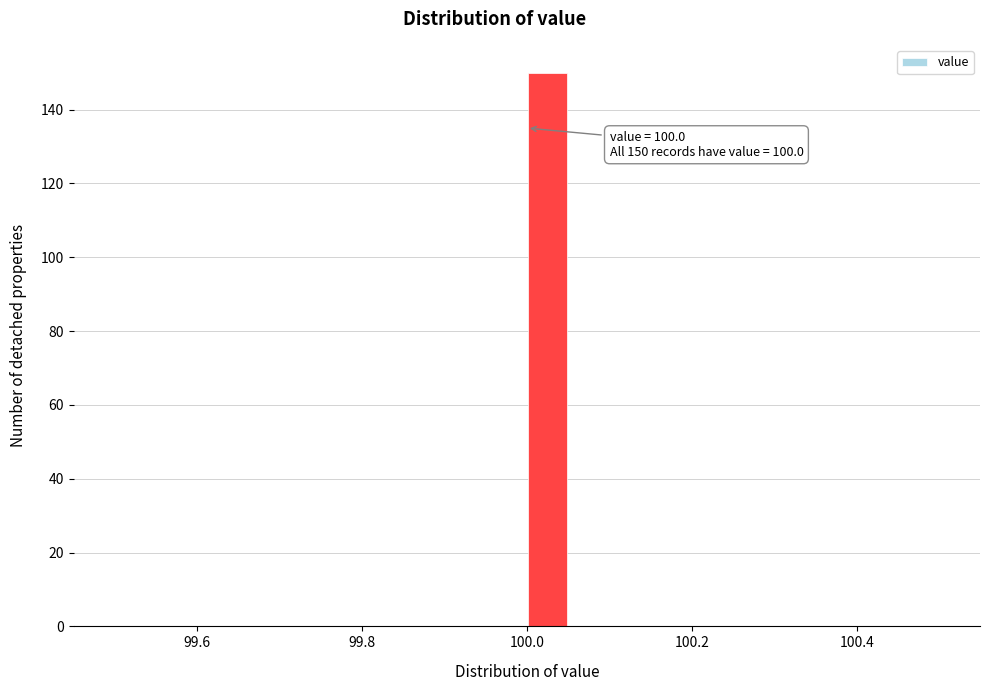

Read against the x-axis, roughly where is the centre of the tallest bar?

100.02